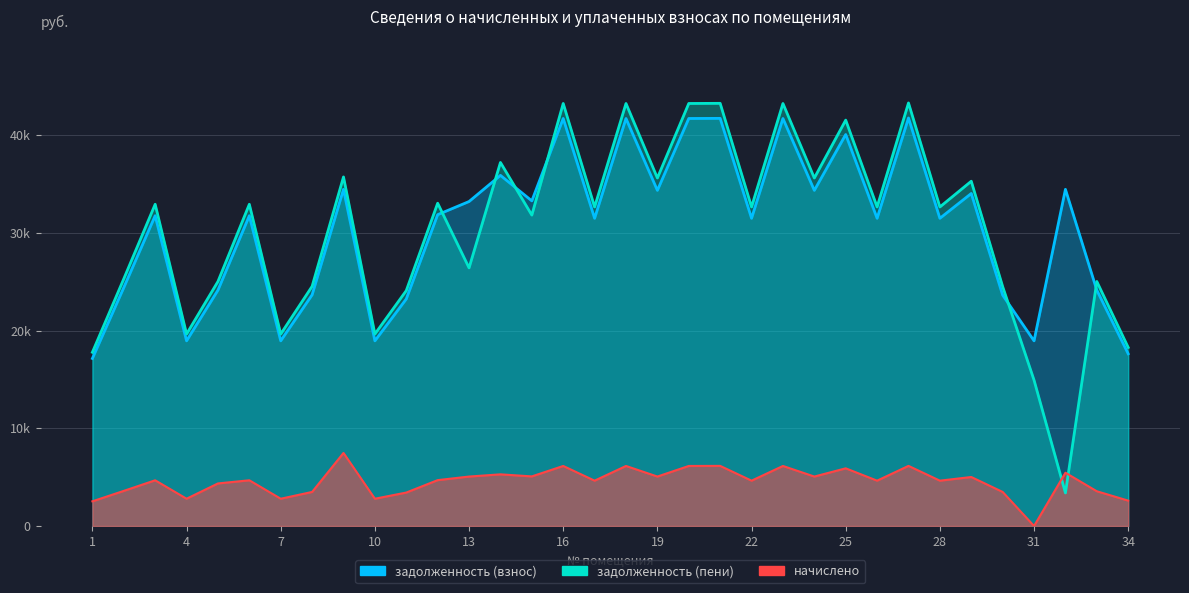

How many intersections are there between задолженность (взнос) and задолженность (пени)?

6